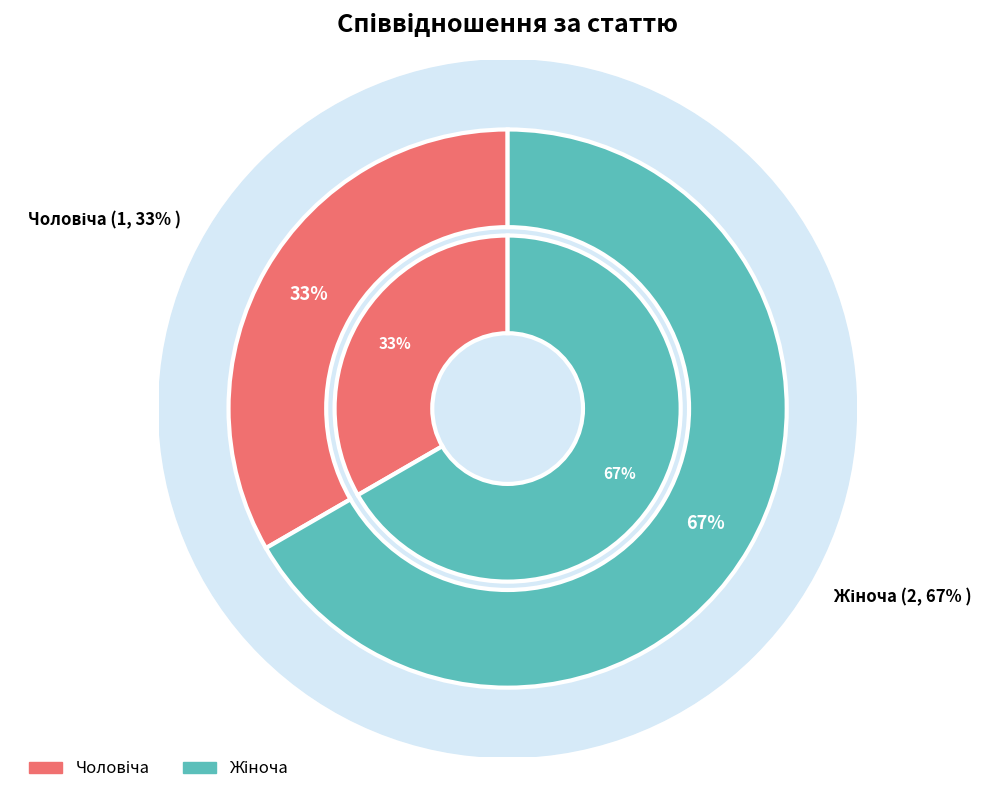

To the nearest percent, what is the difference between the largest and smallest slice percentages?

33%